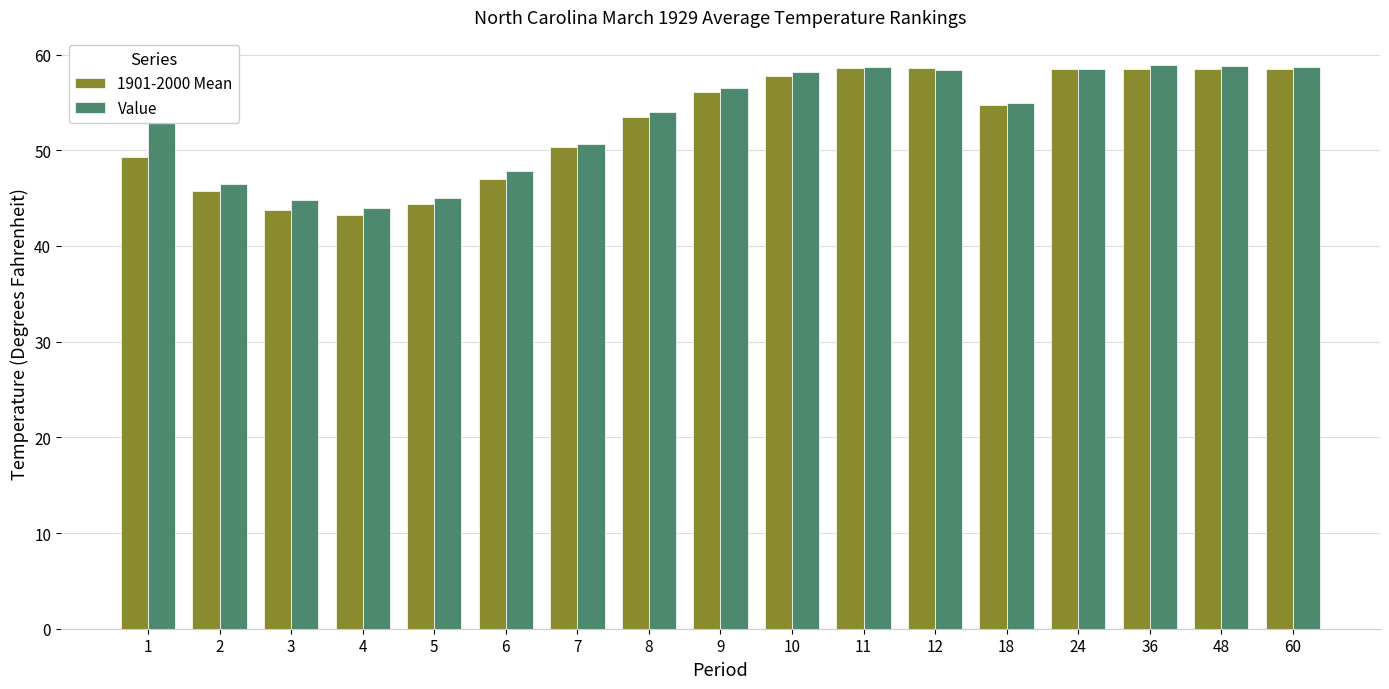

True or false: 1901-2000 Mean has a value of 43.2 at 4.

True